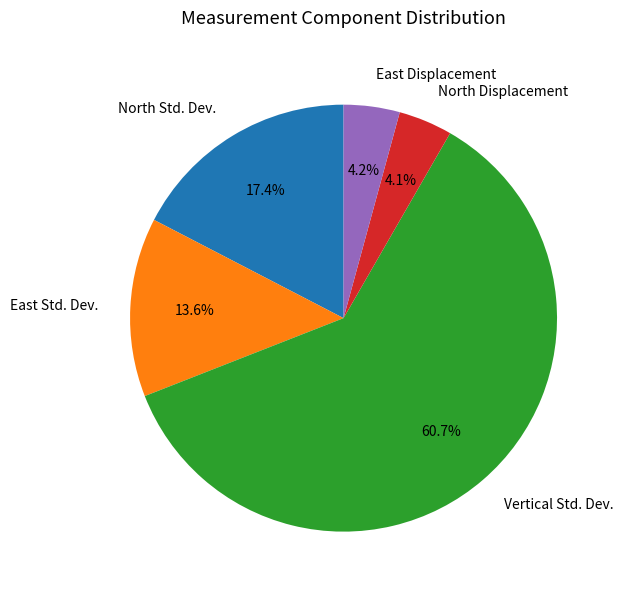

Which has a higher value, Vertical Std. Dev. or North Displacement?

Vertical Std. Dev.